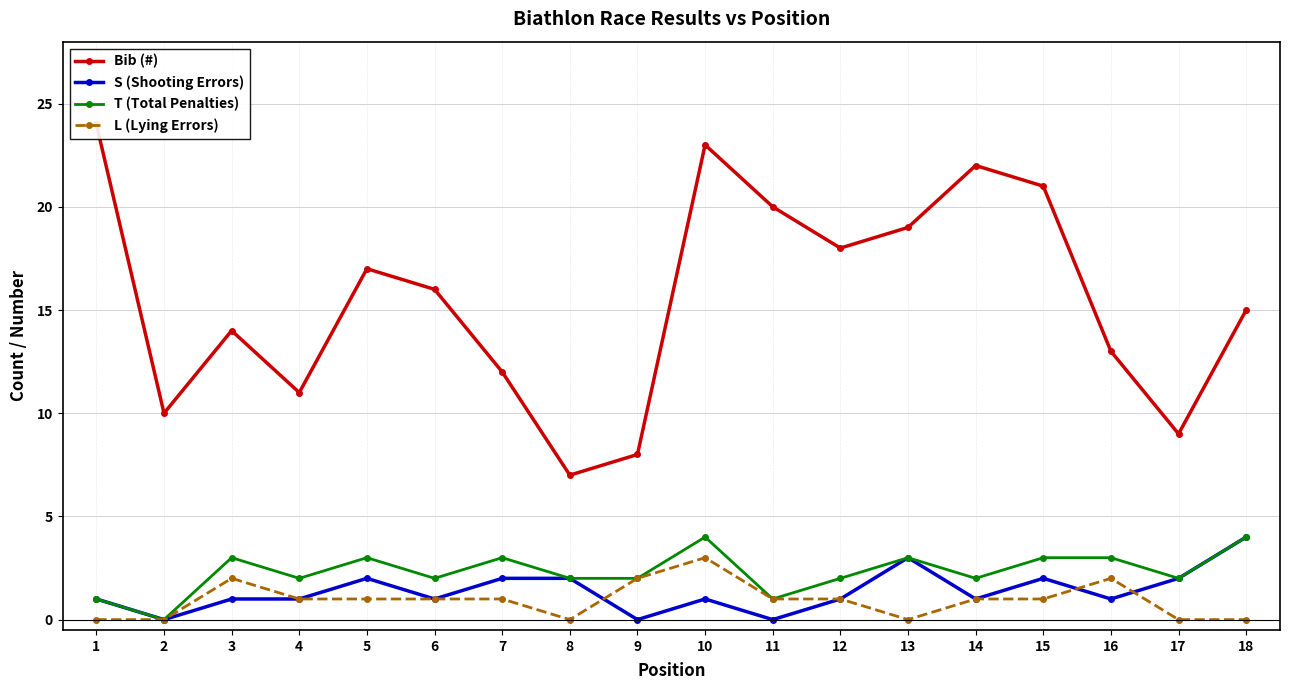

What is the difference between the maximum and second lowest values in the S (Shooting Errors) series?

4